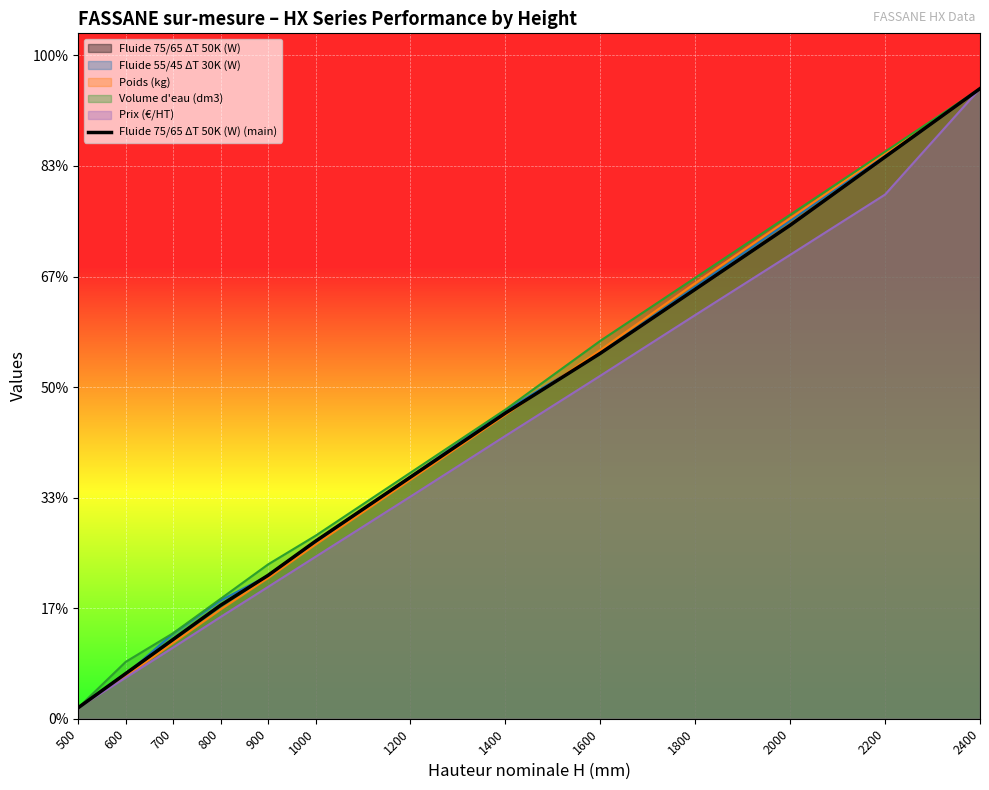

Reading right to left, list all the values displayed in this chart.

2400=285.0	2200=254.1	2000=223.2	1800=194.2	1600=165.3	1400=138.2	1200=109.3	1000=80.3	900=64.9	800=51.3	700=35.9	600=20.4	500=5.0